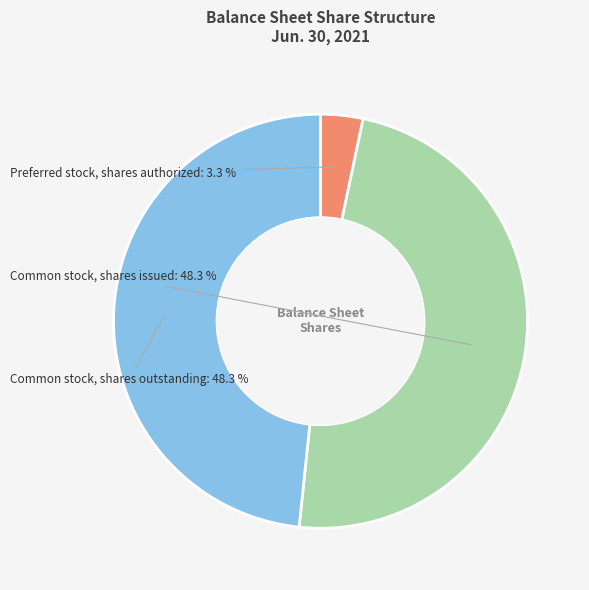

How many segments does this pie chart have?

3